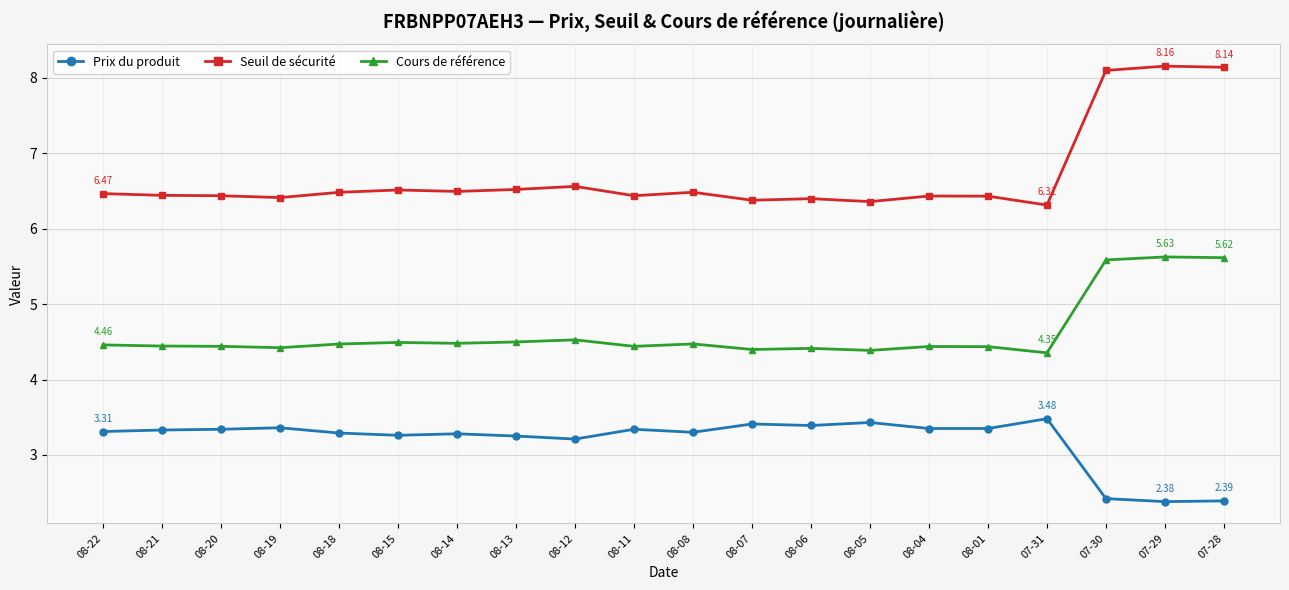

True or false: Cours de référence and Seuil de sécurité intersect in this chart.

False